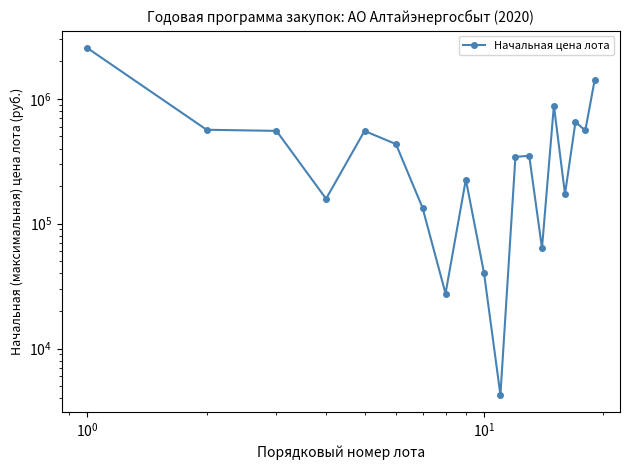

What is the average value?

509781.1